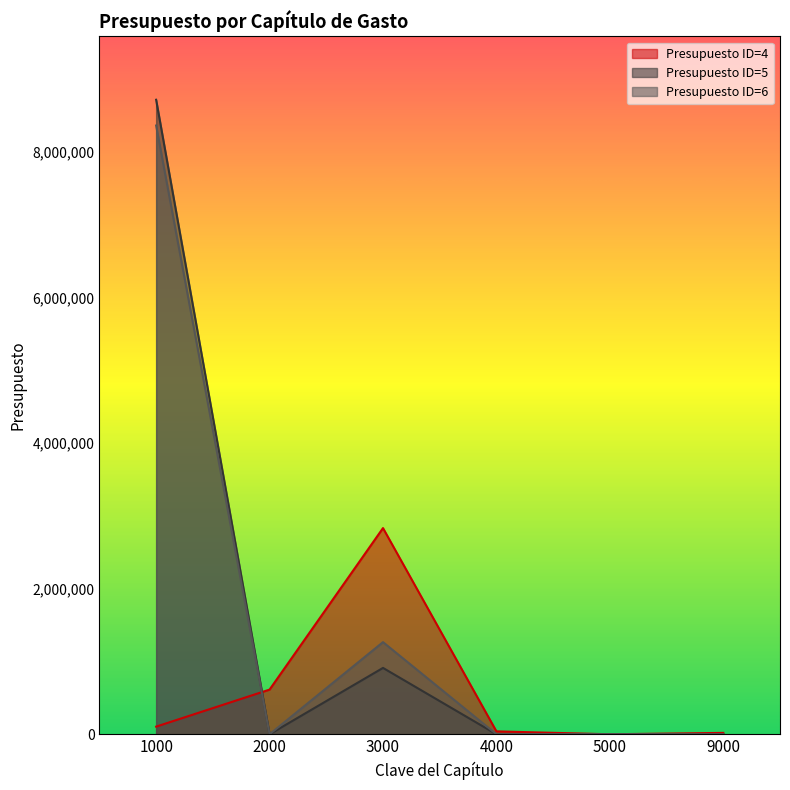

How many interior local valleys does the Presupuesto ID=4 series have?

1